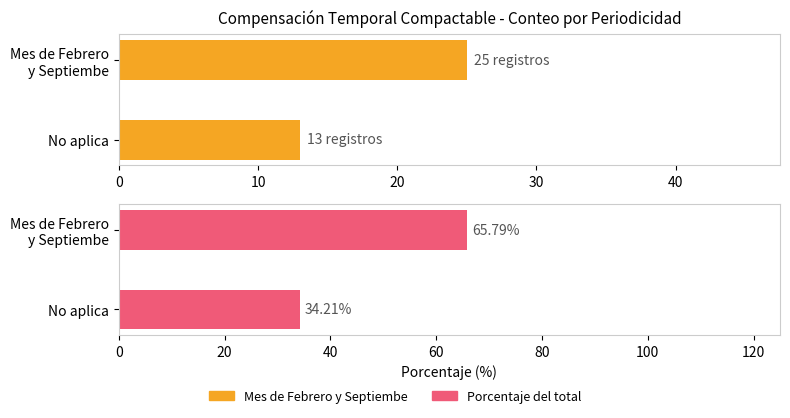

What is the value of the Mes de Febrero y Septiembe bar at the 2nd from the left?

13.0